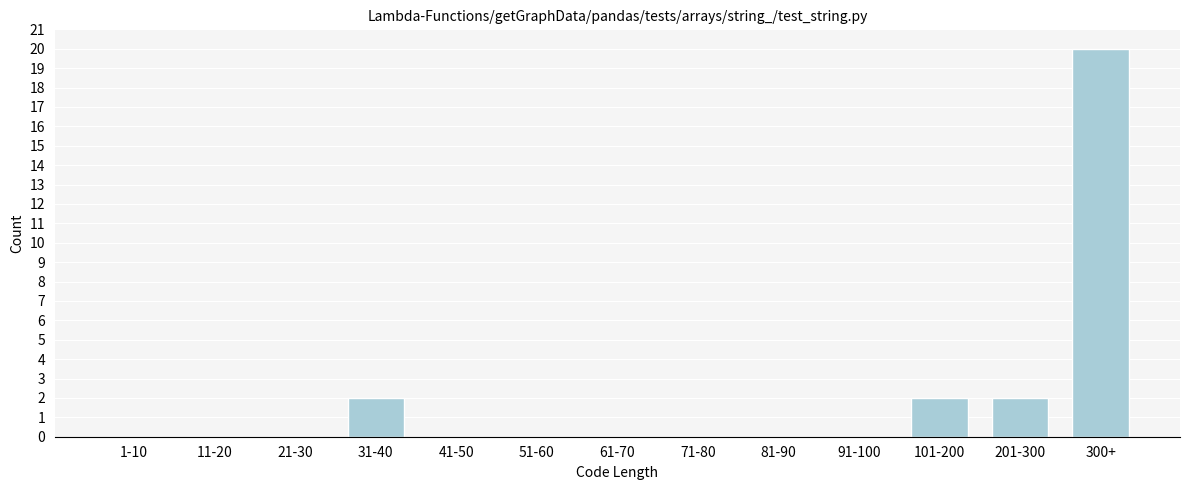

Reading right to left, transcribe all the data shown in this chart.

300+=20	201-300=2	101-200=2	91-100=0	81-90=0	71-80=0	61-70=0	51-60=0	41-50=0	31-40=2	21-30=0	11-20=0	1-10=0